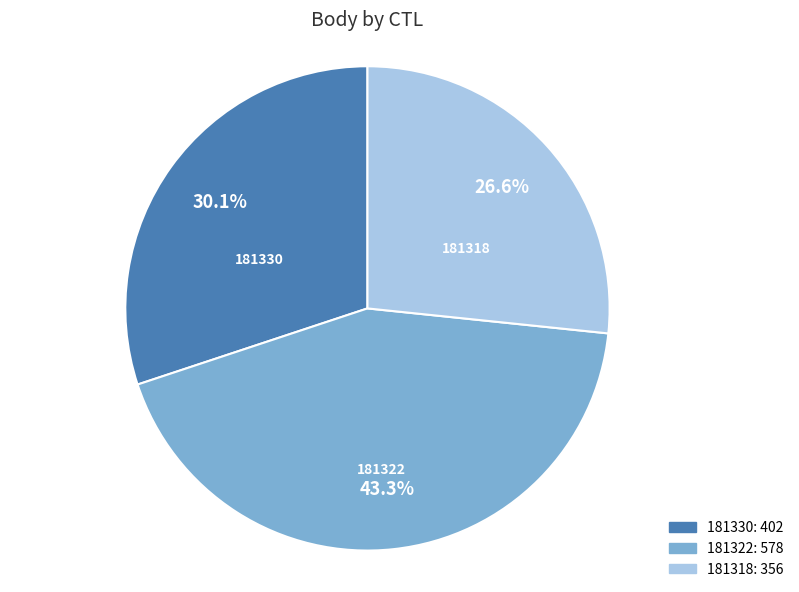

Count the number of slices in the pie.

3